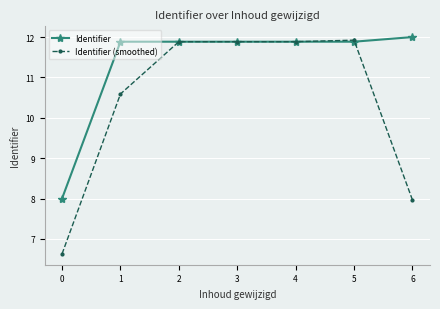

Is the value of Identifier at 4 greater than the value of Identifier (smoothed) at 1?

Yes